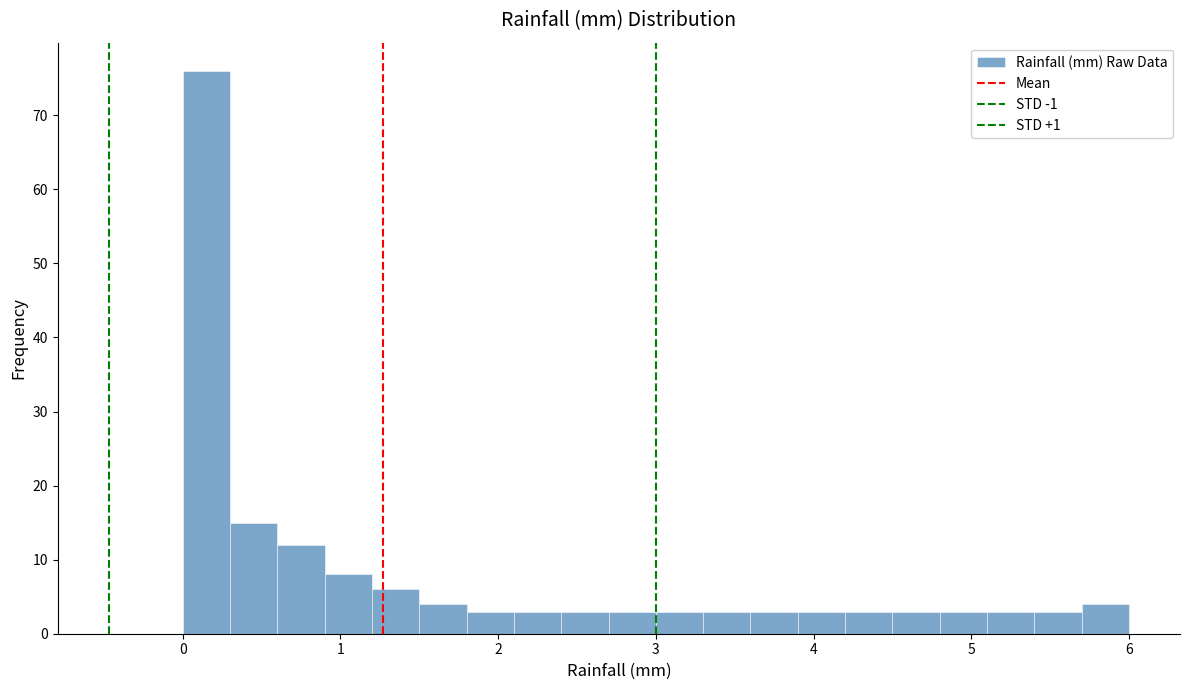

Read against the x-axis, roughly where is the centre of the tallest bar?

0.2